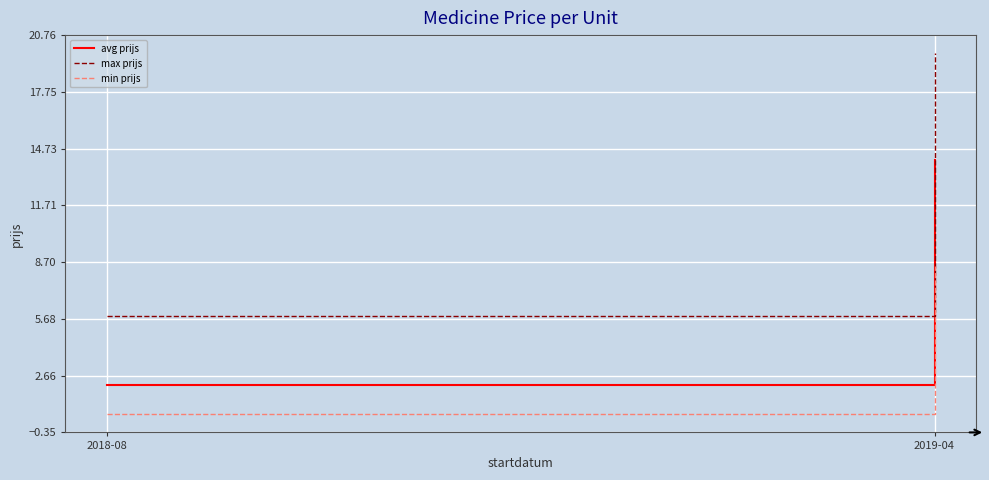

What is the label of the 1st point from the left?

2018-08